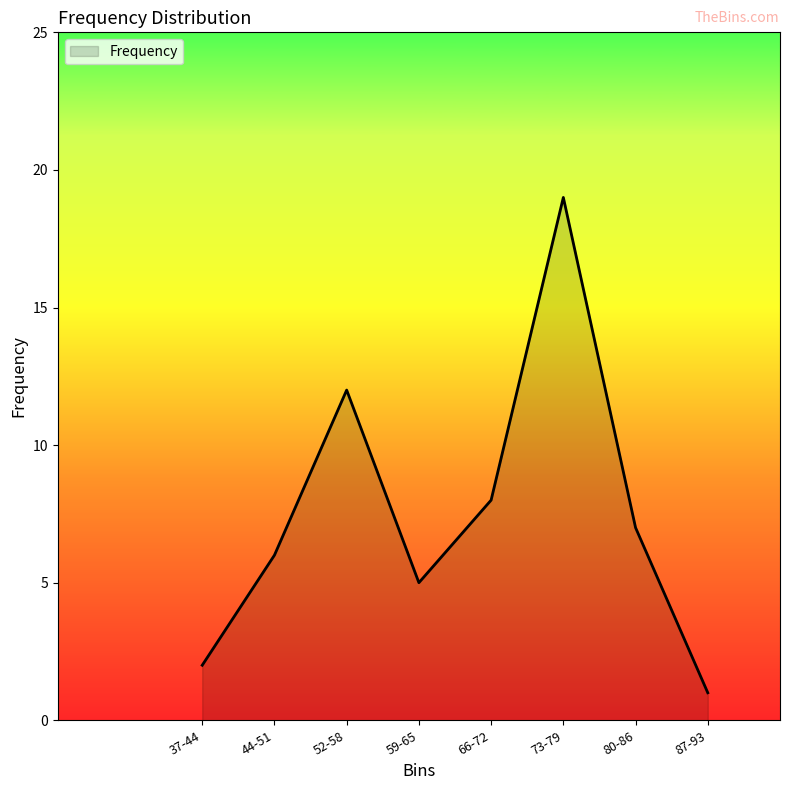

How many series are shown in this chart?

1